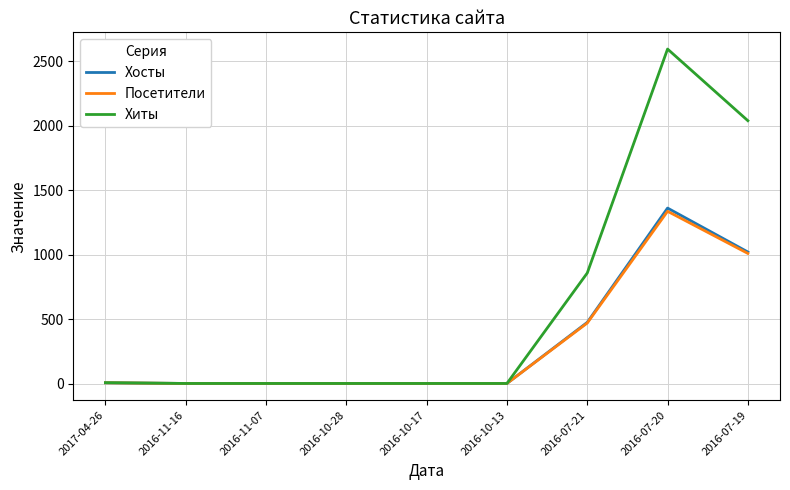

Is the value of Посетители at 2016-07-21 greater than the value of Хосты at 2017-04-26?

Yes